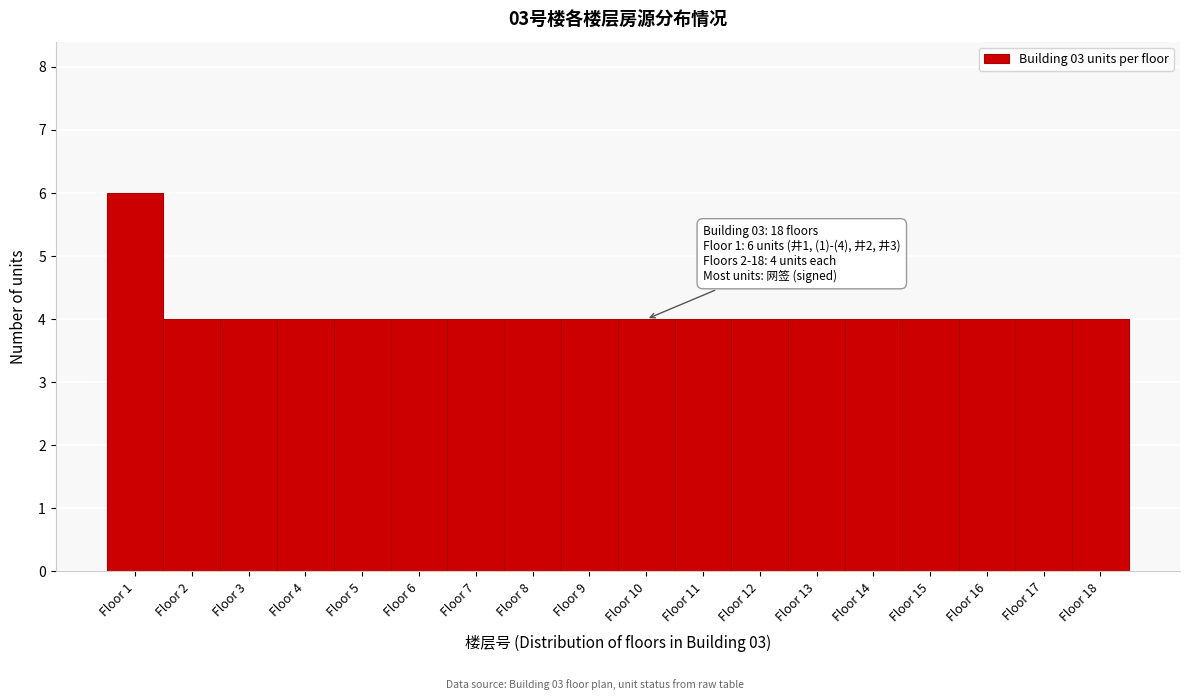

Which range on the x-axis has the tallest bar?

0.5 to 1.5